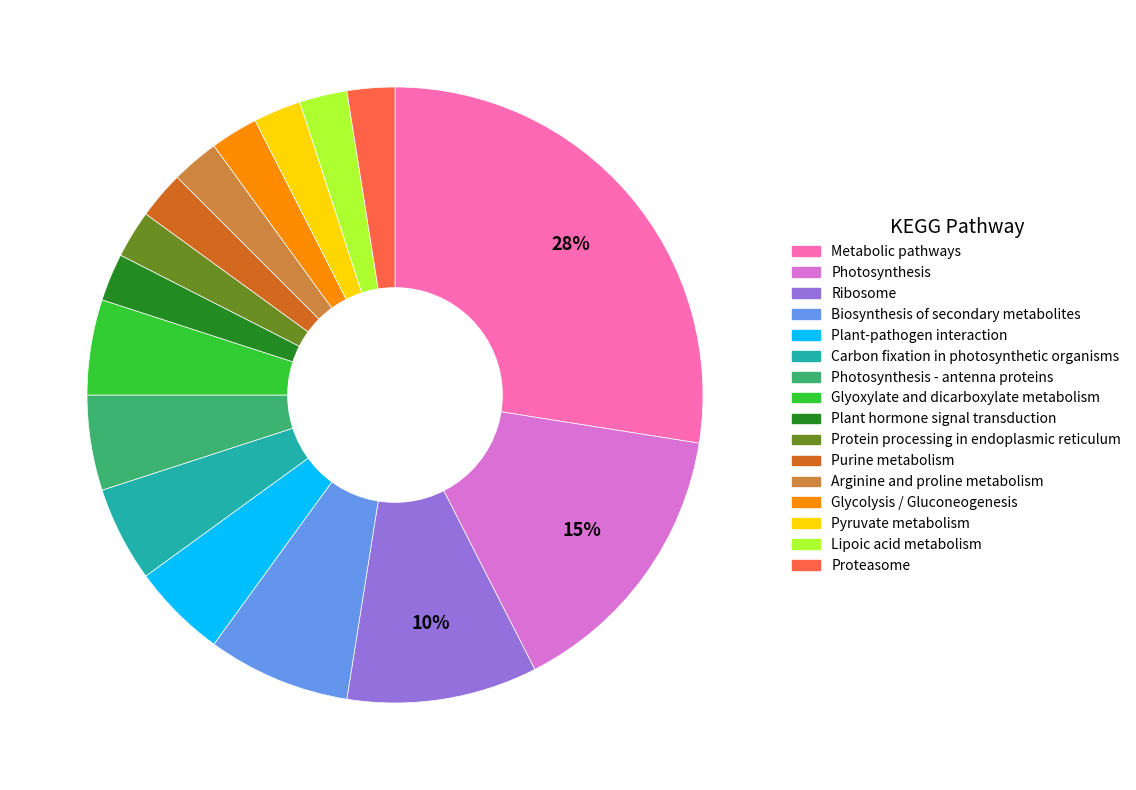

Does any single category account for the majority?

No